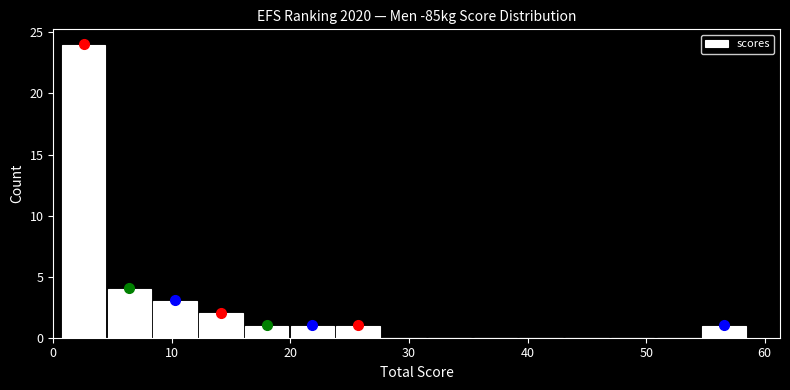

Read against the x-axis, roughly where is the centre of the tallest bar?

3